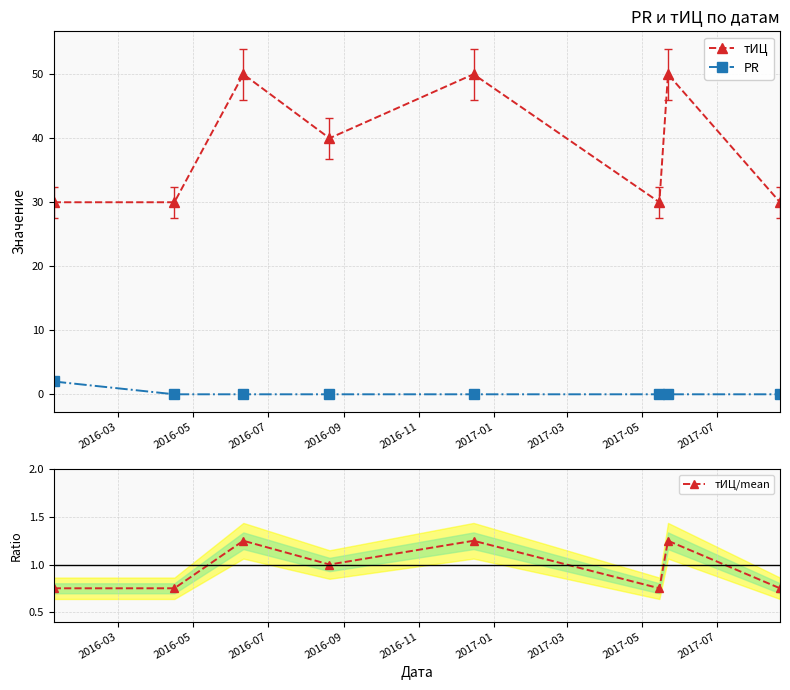

What is the value of the тИЦ point at the 6th from the left?

30